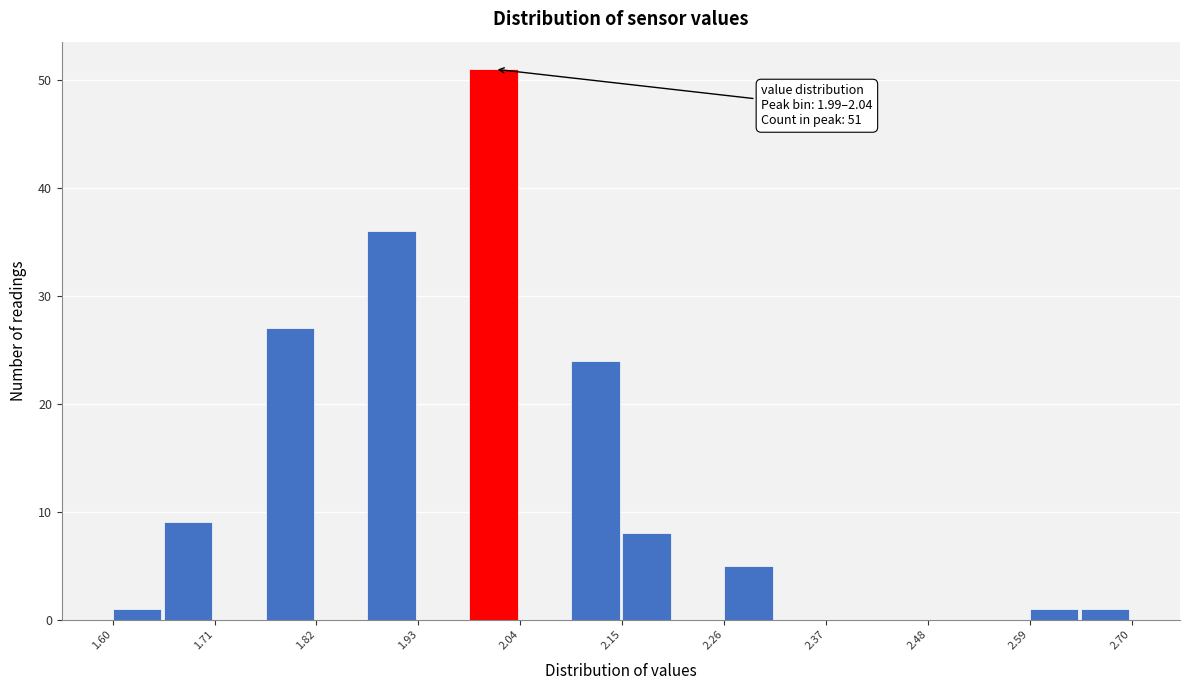

Around what value on the x-axis is the tallest bar? Give the approximate position of its centre, as read against the axis.

2.02